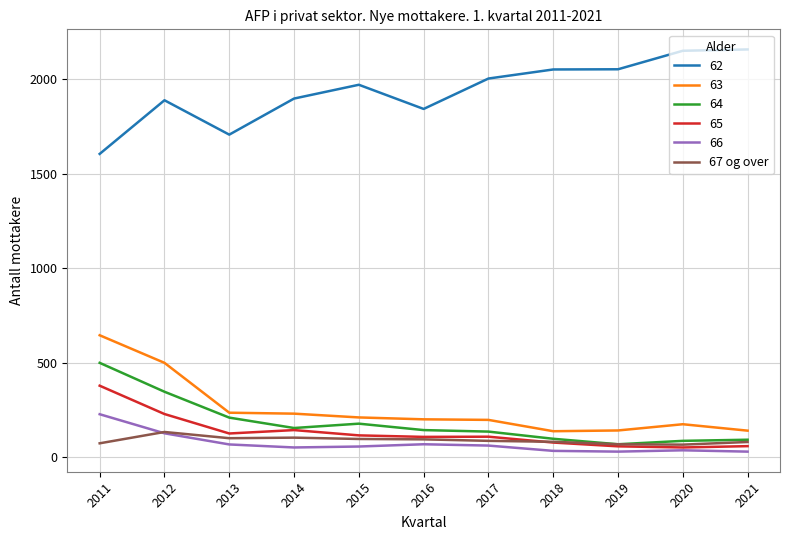

List the series in order of their peak value, lowest first.

67 og over, 66, 65, 64, 63, 62